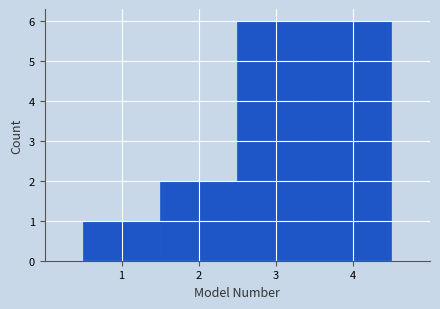

What is the height of the bar covering 1.5 to 2.5 on the x-axis? The values are not printed on the chart, so give them approximately, as read against the axis.

2